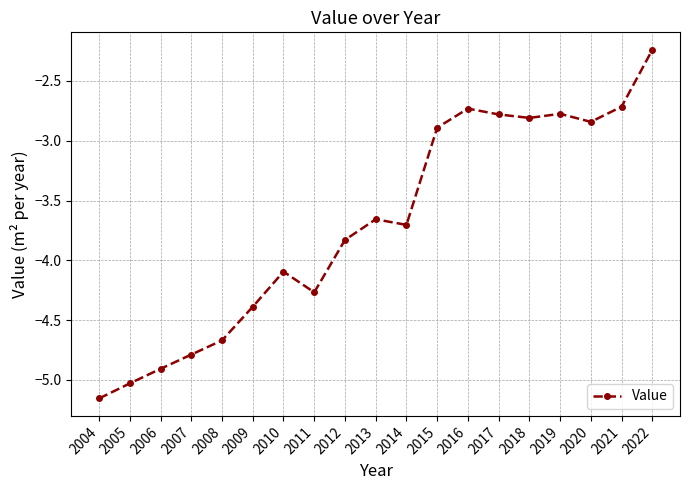

Is it true that the value at 2015 is -5.0?

False